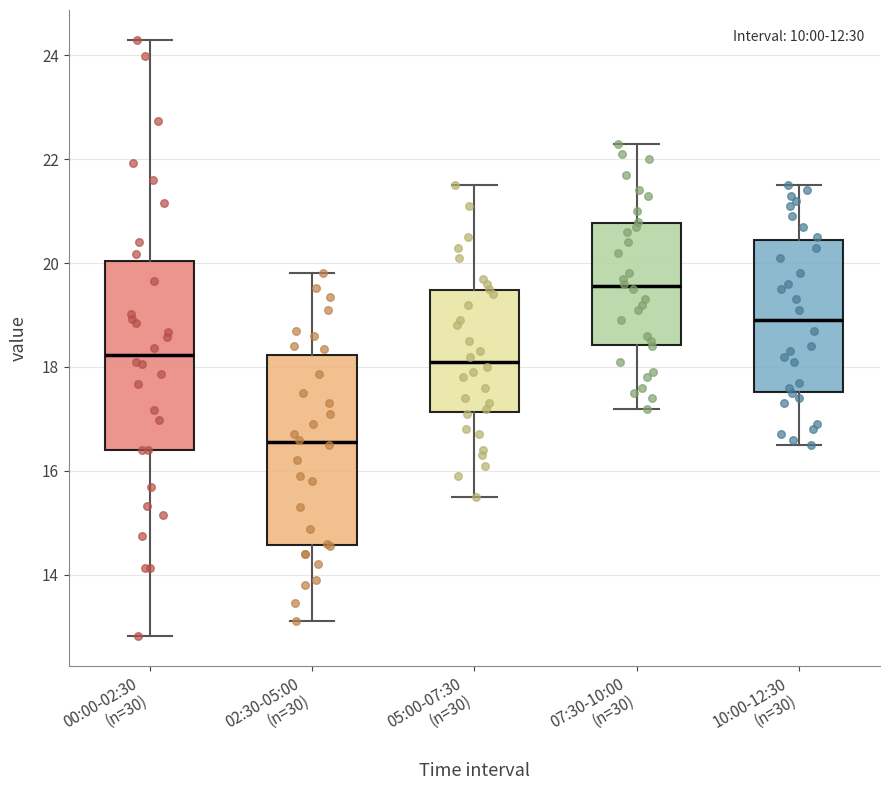

Reading left to right, transcribe this box plot: for each box, give where its median line is, the range the box spans, and where its two whiskers end, as read against the y-axis. The values are not printed on the chart, so give them approximately, as read against the axis.

00:00-02:30 (n=30): median 18.2, box 16.4 to 20.0, whiskers 12.8 to 24.4
02:30-05:00 (n=30): median 16.6, box 14.6 to 18.2, whiskers 13.2 to 19.8
05:00-07:30 (n=30): median 18.2, box 17.2 to 19.4, whiskers 15.6 to 21.6
07:30-10:00 (n=30): median 19.6, box 18.4 to 20.8, whiskers 17.2 to 22.4
10:00-12:30 (n=30): median 19.0, box 17.6 to 20.4, whiskers 16.6 to 21.6